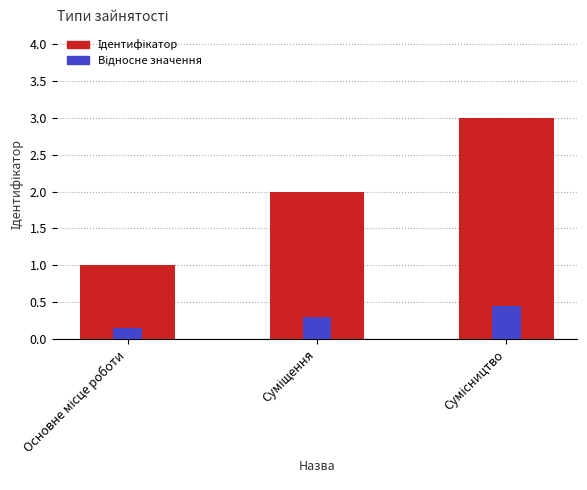

How many bars are there in total?

6